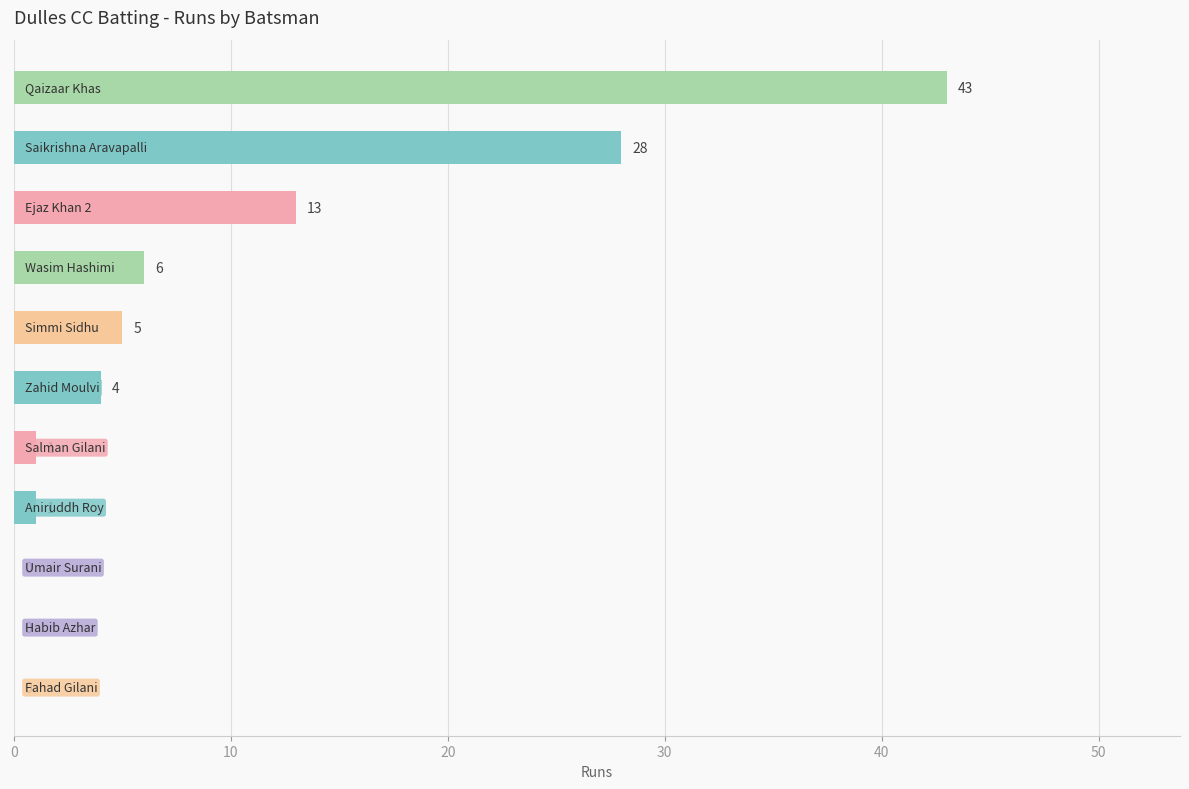

What is the sum of all values?

101